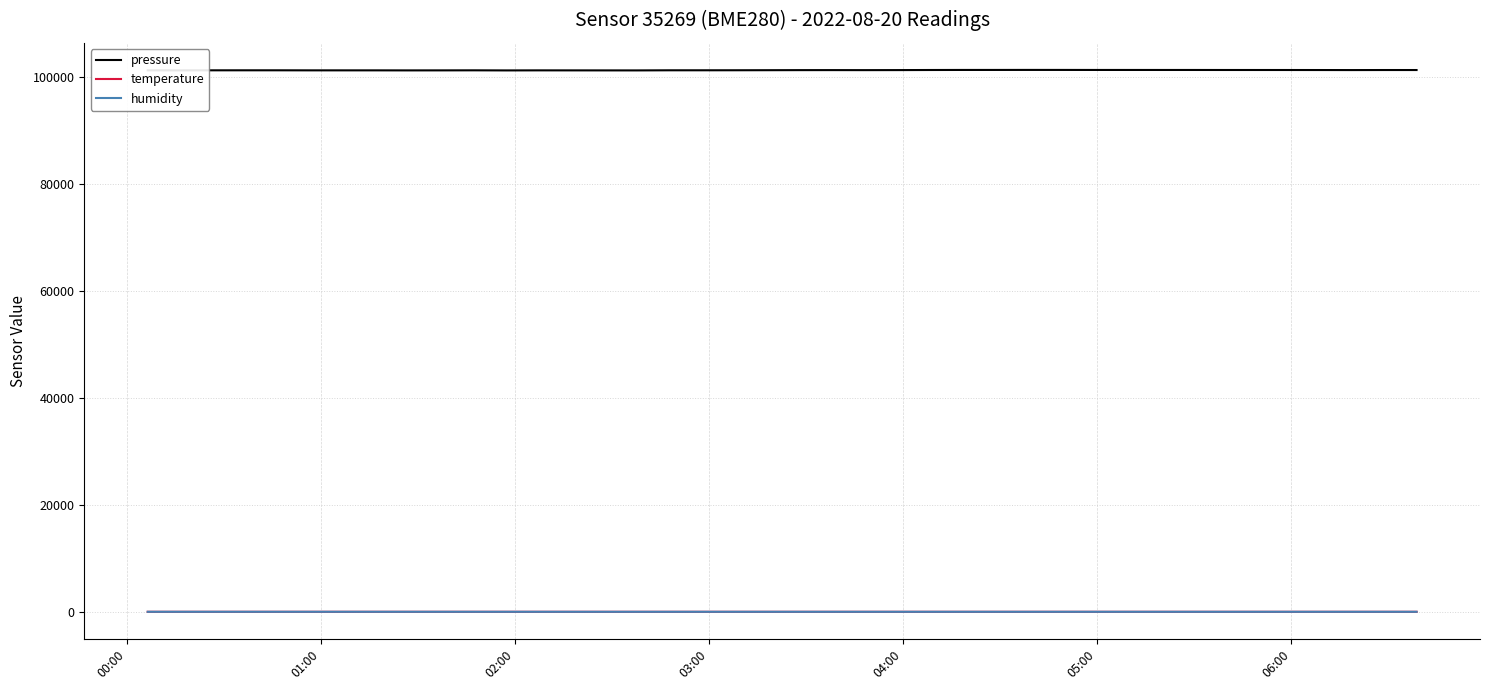

Which series has the largest total across all categories?

pressure